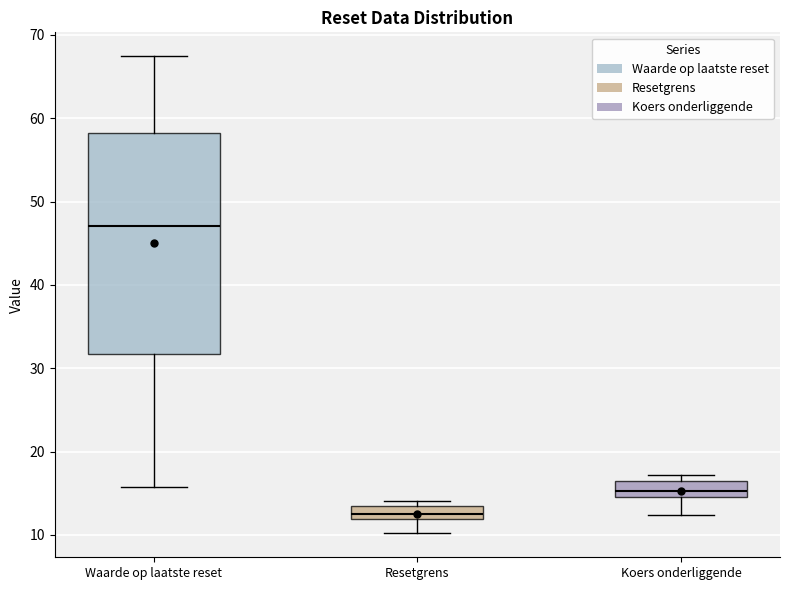

Comparing the boxes themselves (not the whiskers), which one is the tallest?

Waarde op laatste reset